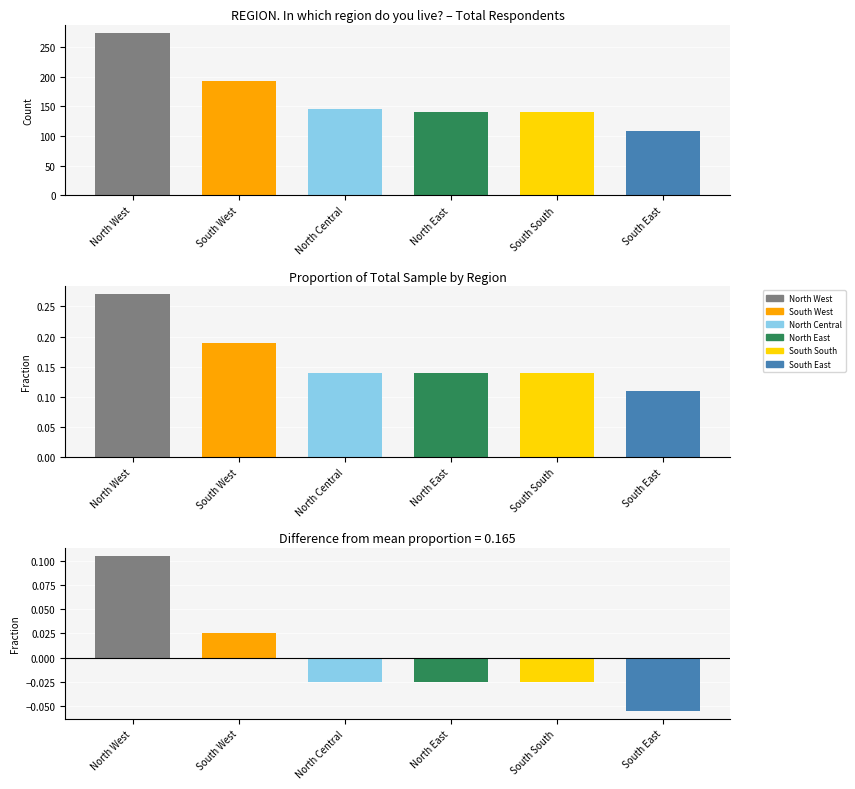

What position from the left is South East?

6